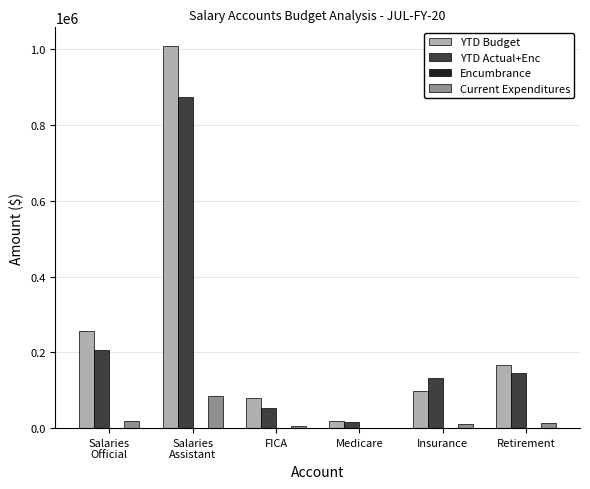

What is the highest value of the YTD Actual+Enc series?

873425.9